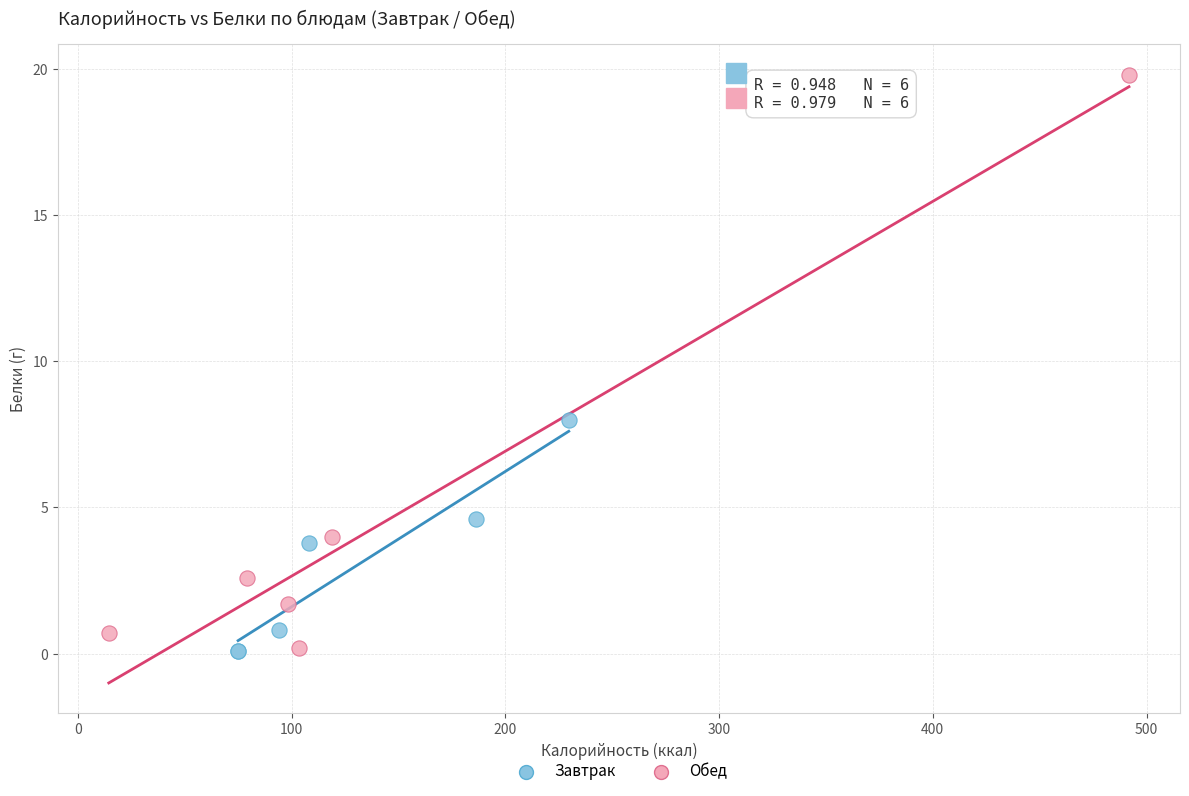

What are all the series names shown in the legend?

Завтрак, Обед